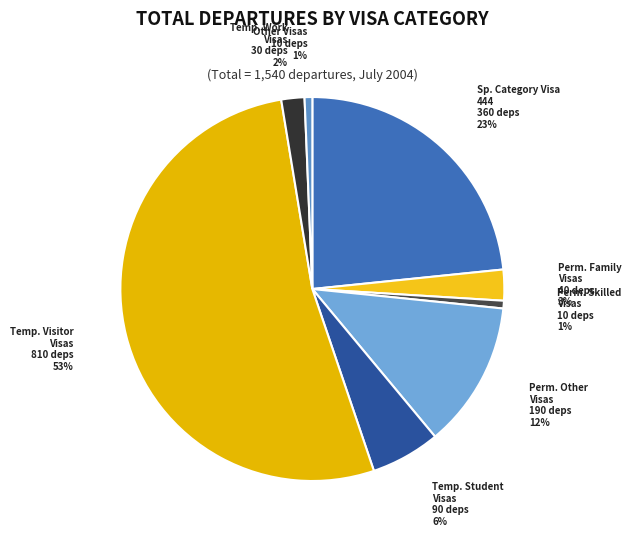

How many segments does this pie chart have?

8